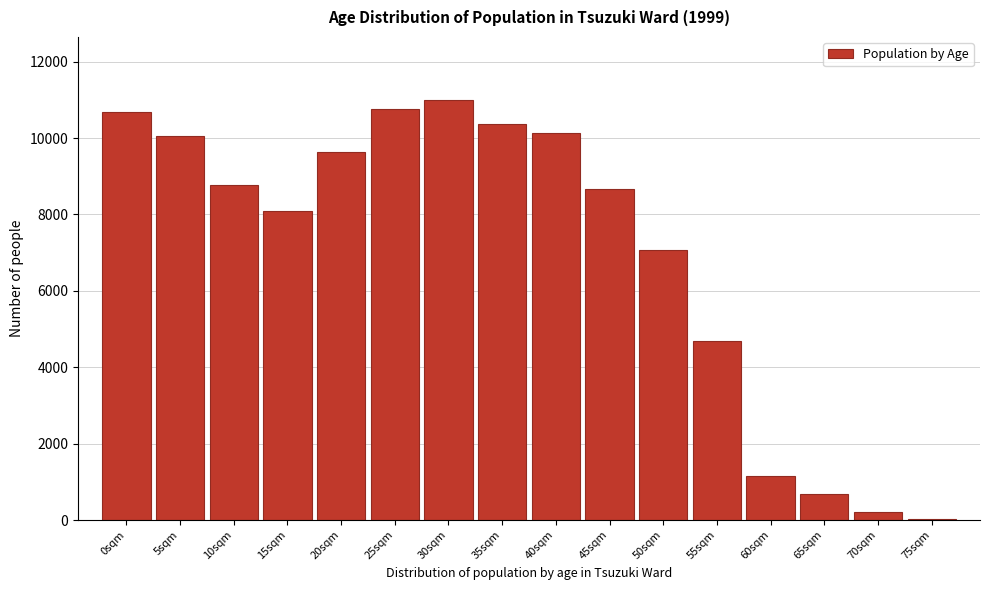

Reading left to right, extract all data points from this chart.

0sqm=10674	5sqm=10045	10sqm=8784	15sqm=8104	20sqm=9632	25sqm=10760	30sqm=10998	35sqm=10377	40sqm=10136	45sqm=8678	50sqm=7066	55sqm=4690	60sqm=1144	65sqm=684	70sqm=213	75sqm=39